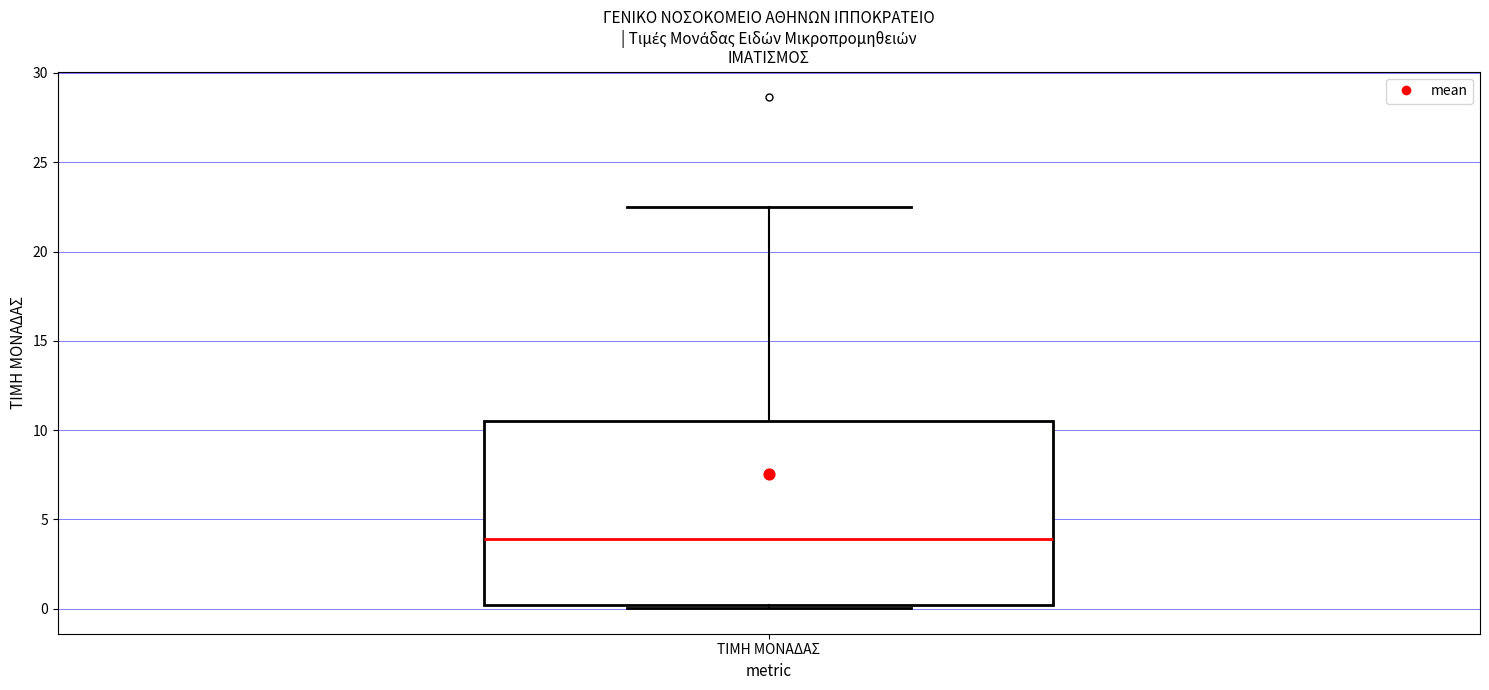

Transcribe this box plot: give where the median line is, the range the box spans, and where the two whiskers end, as read against the y-axis. The values are not printed on the chart, so give them approximately, as read against the axis.

median 4.0, box 0.0 to 10.5, whiskers 0.0 to 22.5